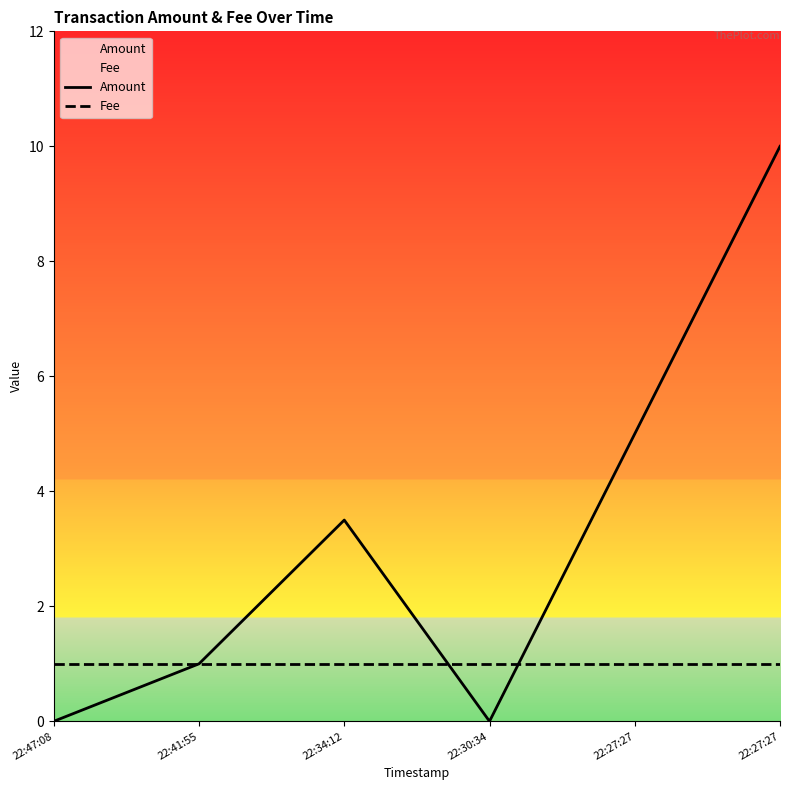

Where is the first local maximum for Amount?

22:34:12